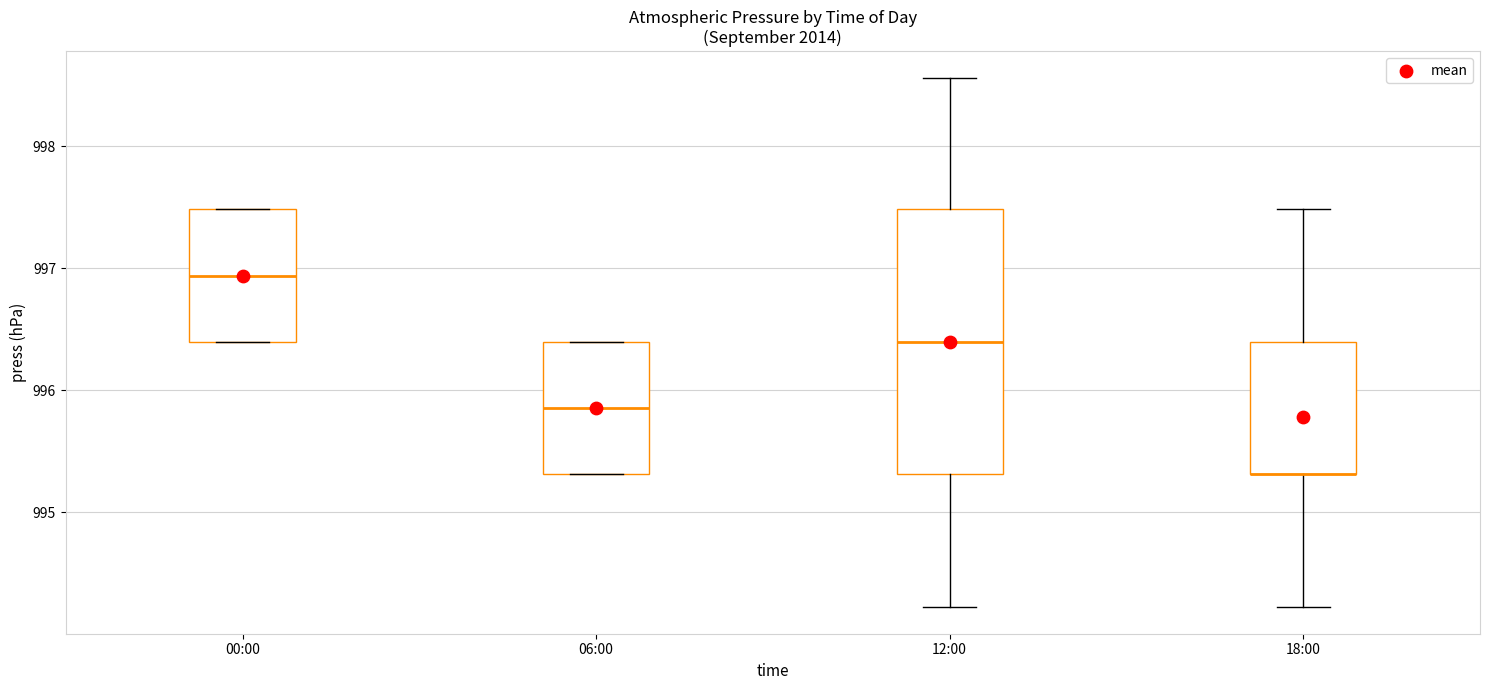

Where is the lower edge of the box for 06:00 on the y-axis? The values are not printed on the chart, so give them approximately, as read against the axis.

995.3